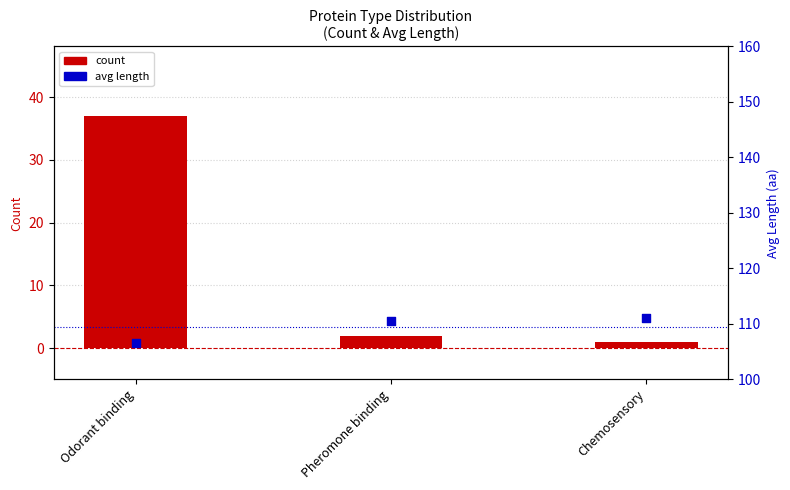

At which category is the sum across all series the highest?

Odorant binding